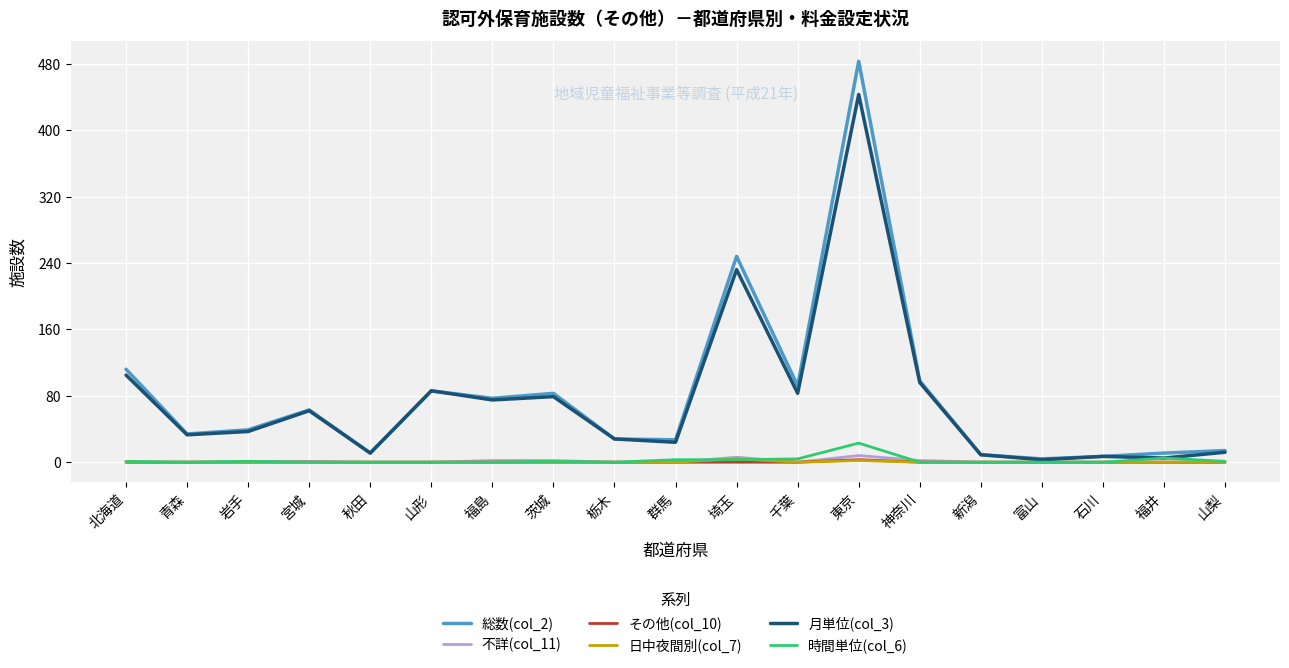

What is the total value across all series at 福島?

154